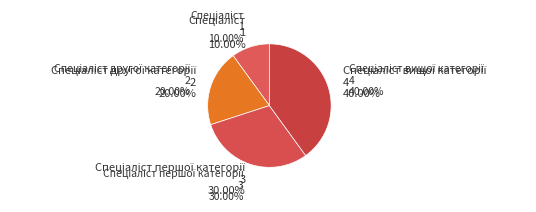

Rank the categories by value from lowest to highest.

Спеціаліст, Спеціаліст другої категорії, Спеціаліст першої категорії, Спеціаліст вищої категорії